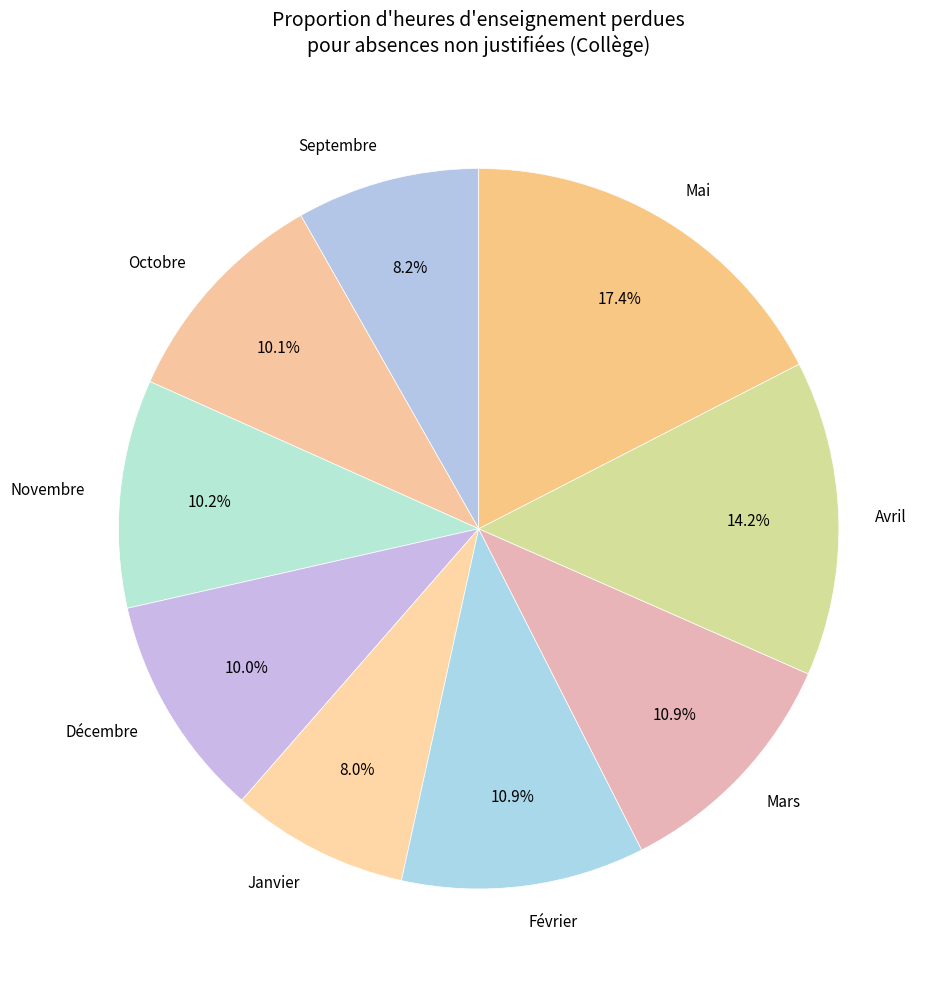

What is the ratio of the value at Octobre to the value at Janvier?

1.3